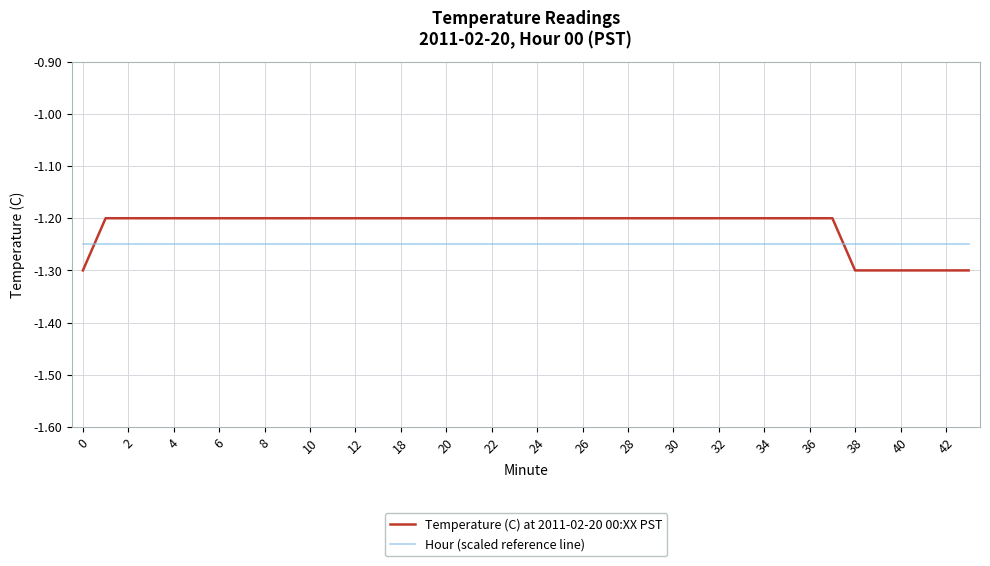

True or false: Hour (scaled reference line) and Temperature (C) at 2011-02-20 00:XX PST intersect in this chart.

True